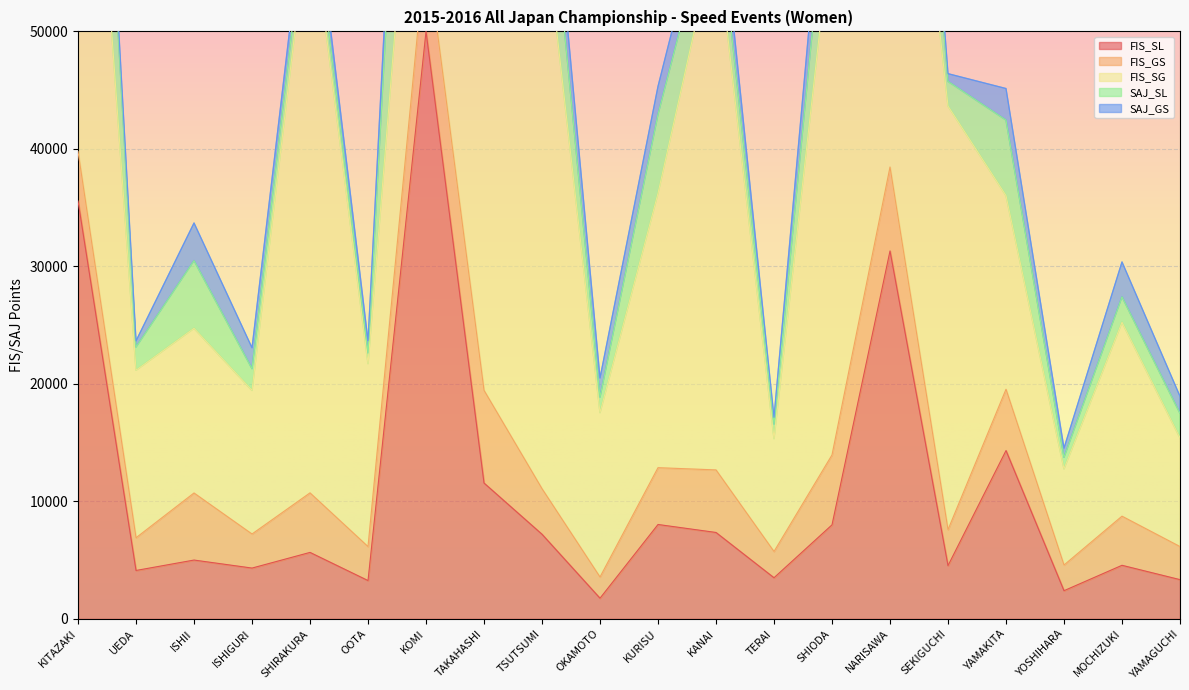

How many data points in FIS_SL are less than 5661?

10